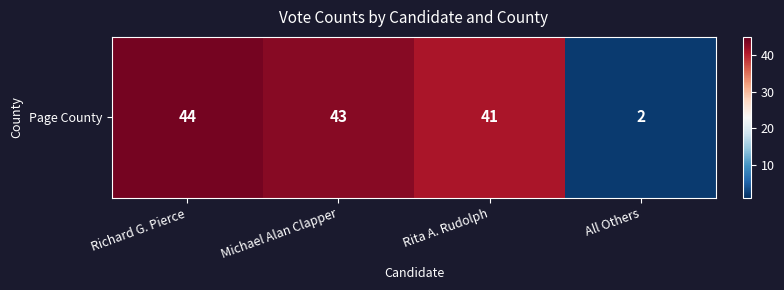

List the labels in order of value, smallest first.

All Others, Rita A. Rudolph, Michael Alan Clapper, Richard G. Pierce